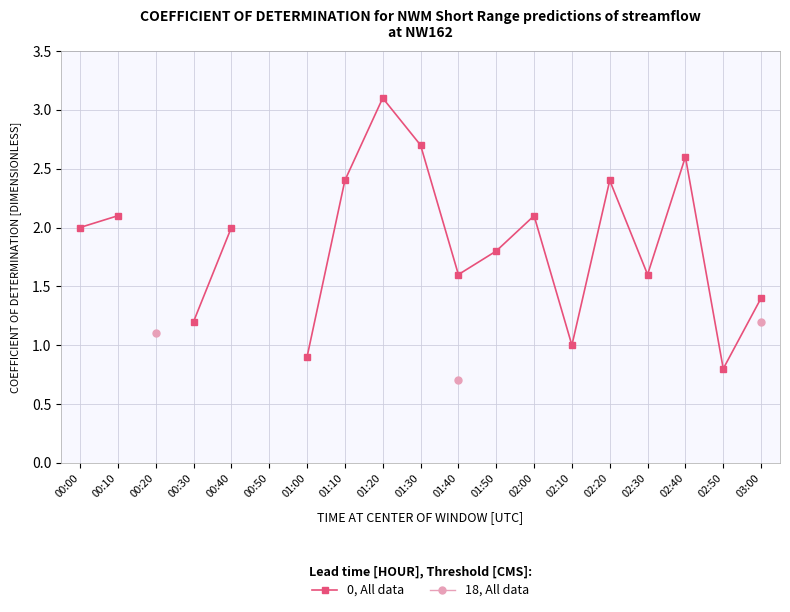

What is the label of the 18th point from the left?

02:50